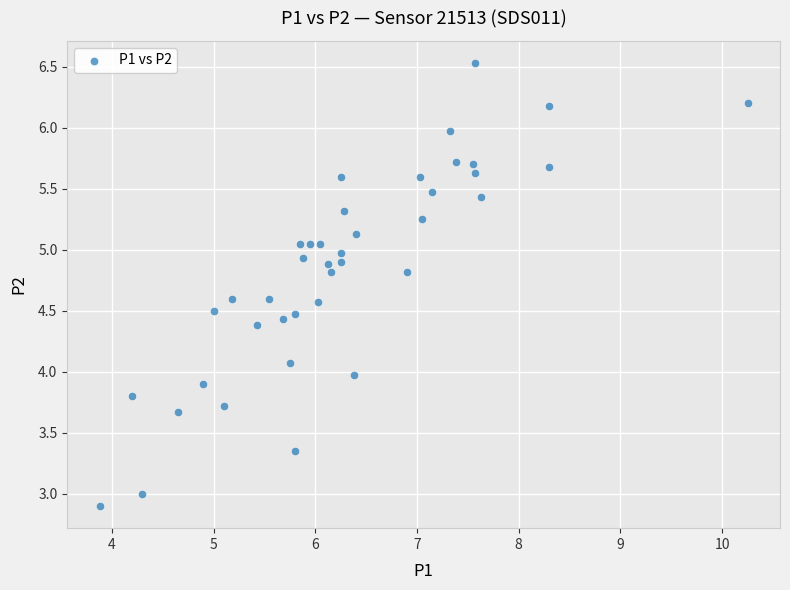

What is the range of X values (max minus min)?

6.4